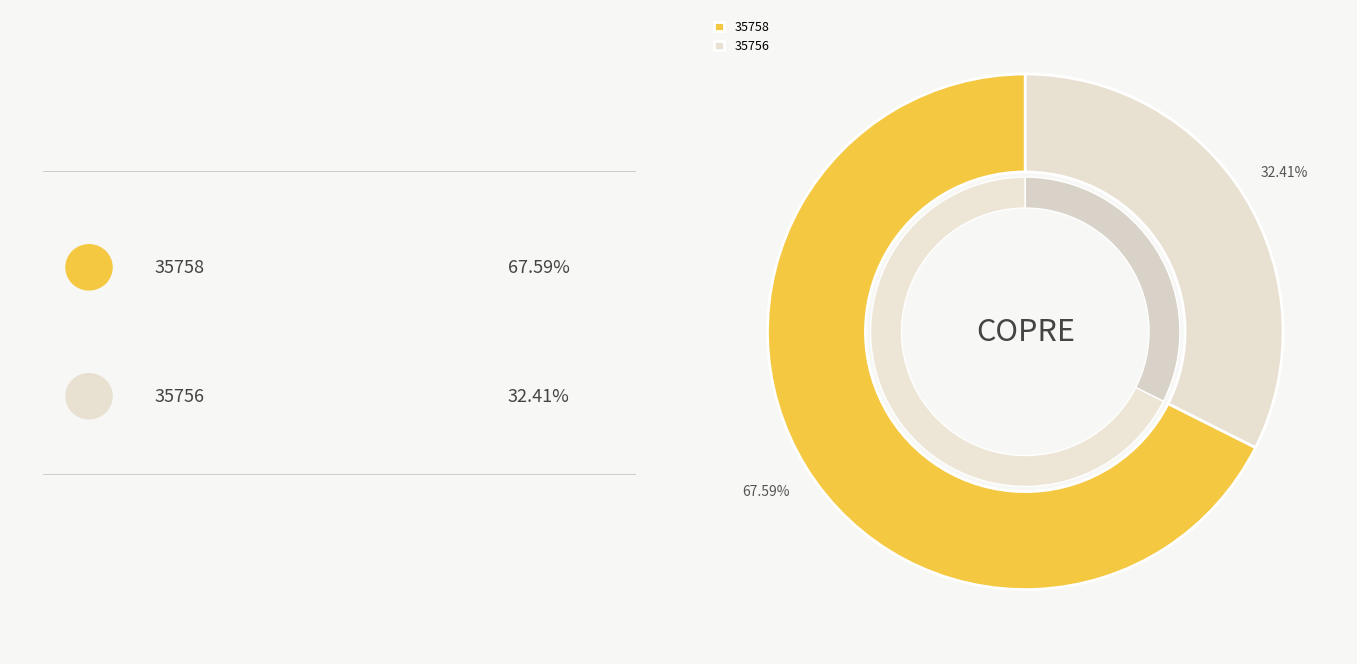

What is the total percentage of 35758 and 35756?

100.0%